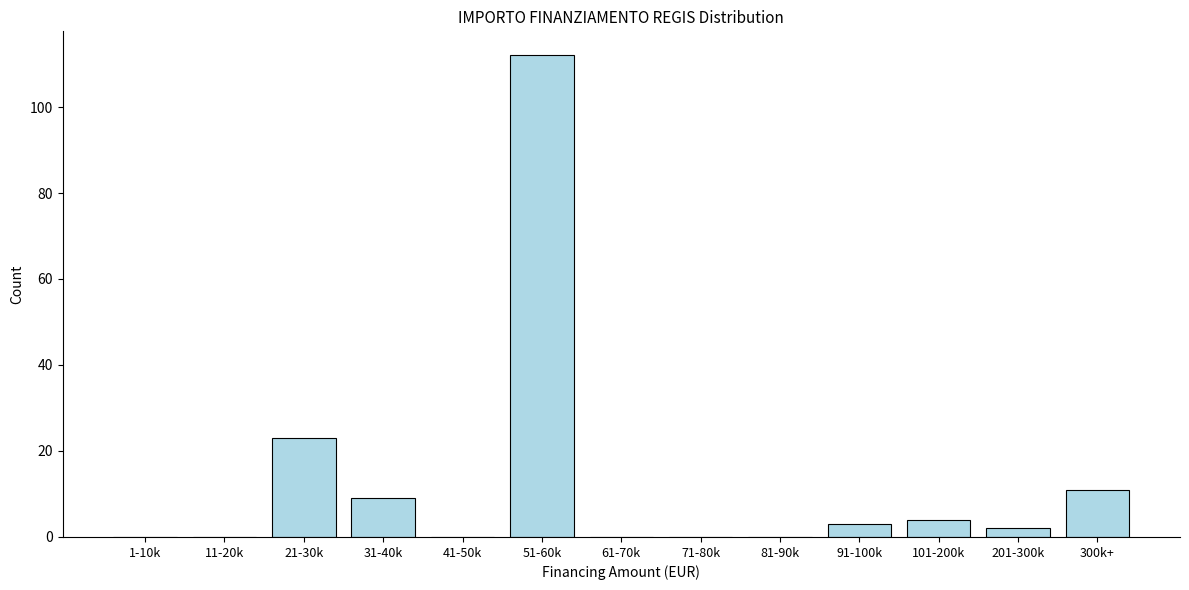

Reading left to right, what are all the values shown in this chart?

1-10k=0	11-20k=0	21-30k=23	31-40k=9	41-50k=0	51-60k=112	61-70k=0	71-80k=0	81-90k=0	91-100k=3	101-200k=4	201-300k=2	300k+=11